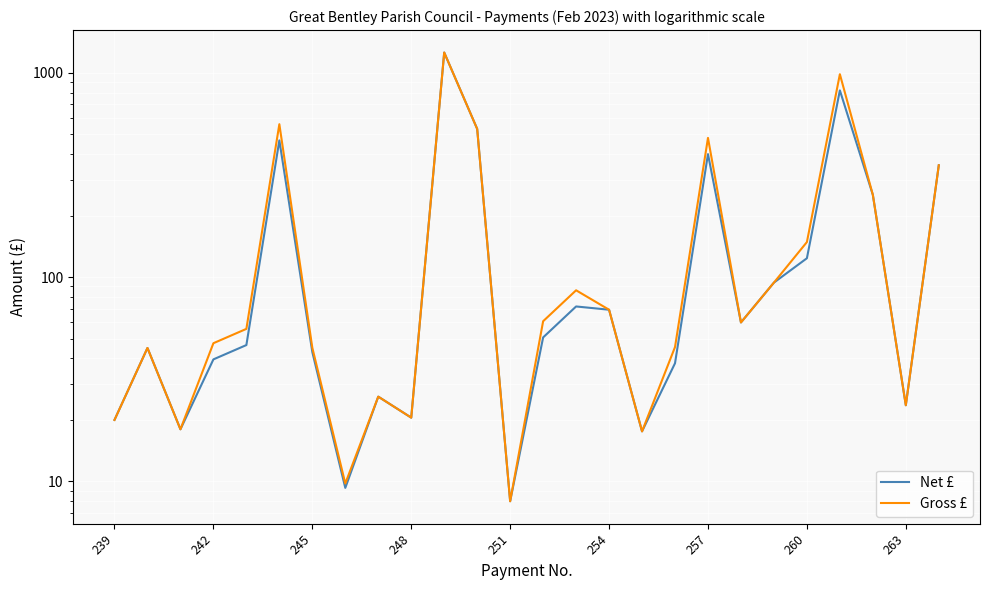

Between 257 and 248, which is larger?

257